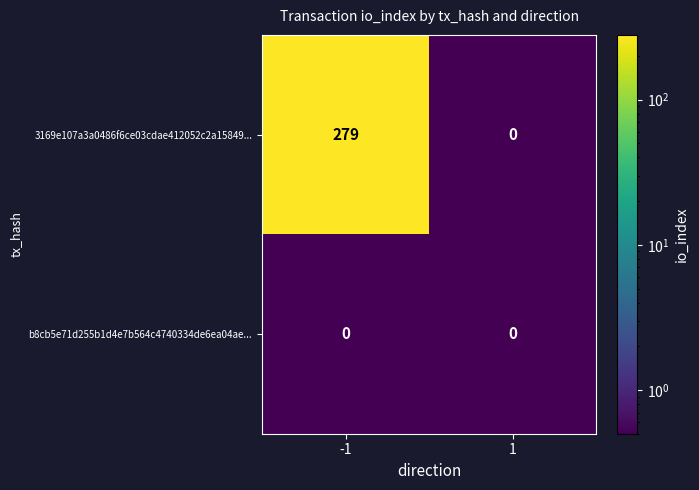

At -1, list the series in order from smallest to largest.

b8cb5e71d255b1d4e7b564c4740334de6ea04ae..., 3169e107a3a0486f6ce03cdae412052c2a15849...